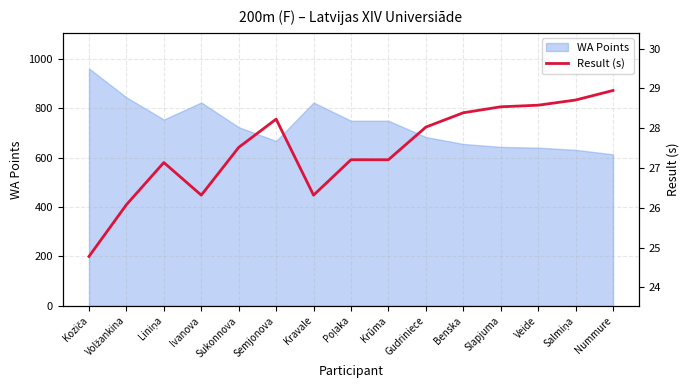

How many interior local peaks (higher than both neighbors) does the data have?

2